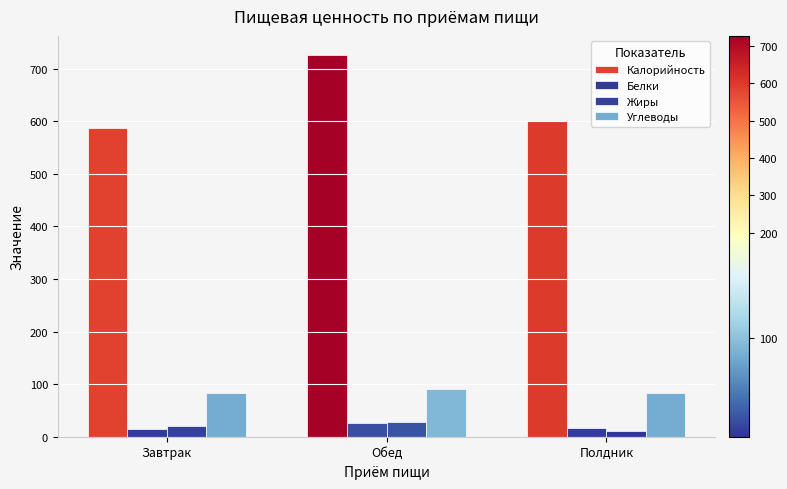

What is the value of the Калорийность bar at the 3rd from the left?

599.6